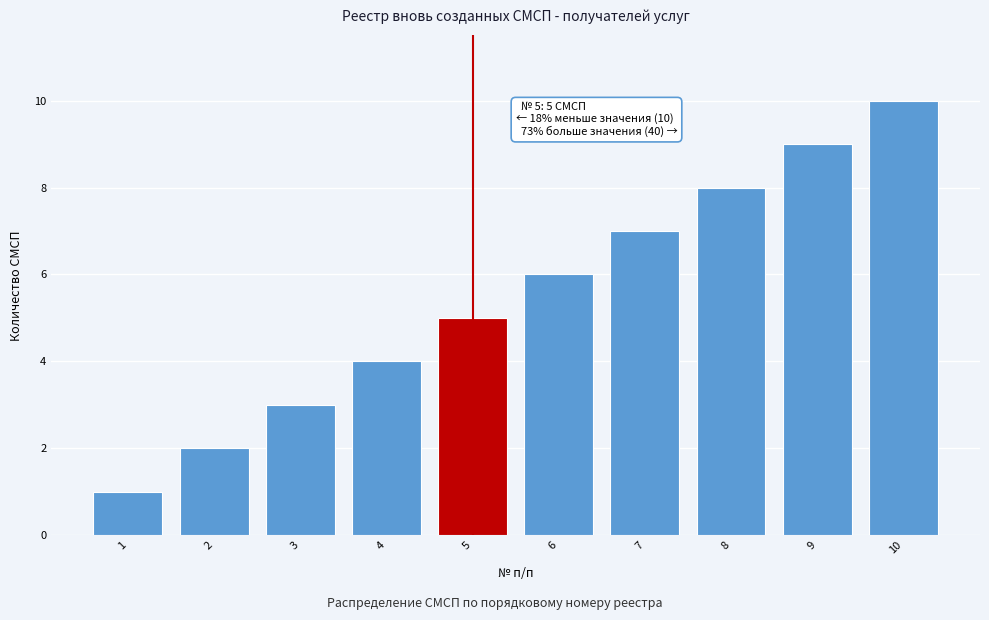

Is it true that the value at 1 is 1?

True